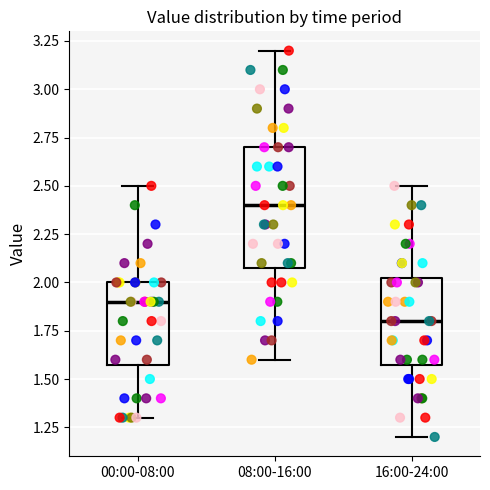

Reading left to right, read every box against the y-axis: the position of its median line, the range the box covers, and the ends of its whiskers. The values are not printed on the chart, so give them approximately, as read against the axis.

00:00-08:00: median 1.90, box 1.60 to 2.00, whiskers 1.30 to 2.50
08:00-16:00: median 2.40, box 2.10 to 2.70, whiskers 1.60 to 3.20
16:00-24:00: median 1.80, box 1.60 to 2.05, whiskers 1.20 to 2.50